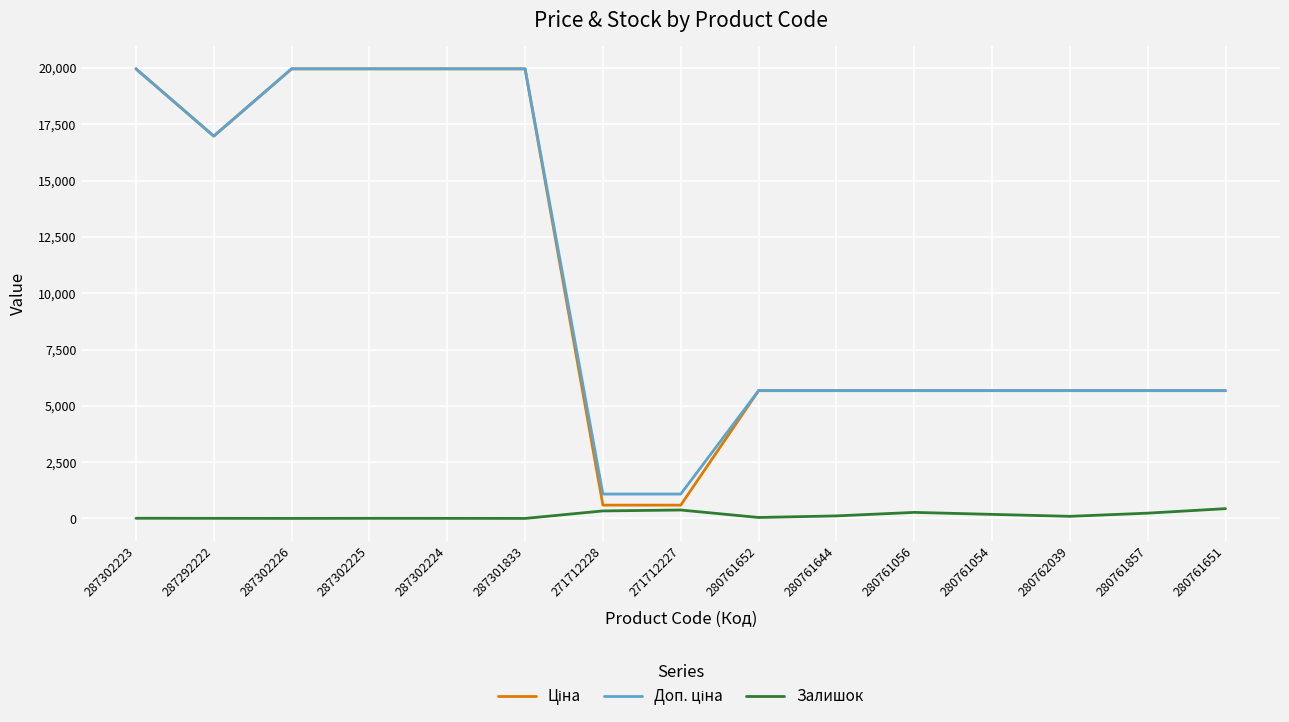

The Залишок series shows 4.0 at 287292222. True or false?

True